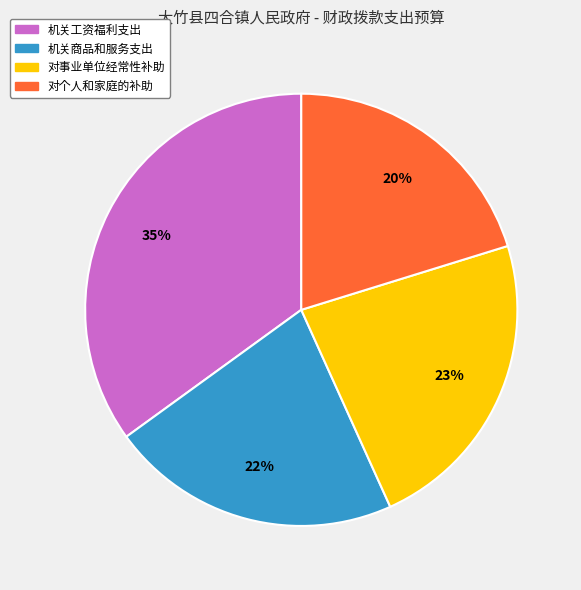

To the nearest percent, what portion does 机关商品和服务支出 represent?

22%